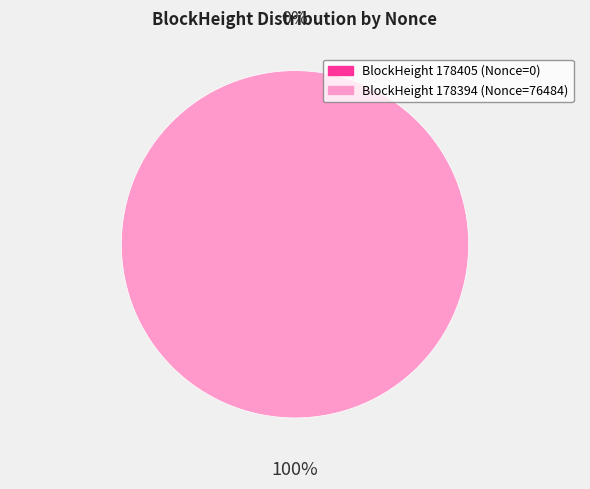

To the nearest percent, what is the average slice percentage?

50%